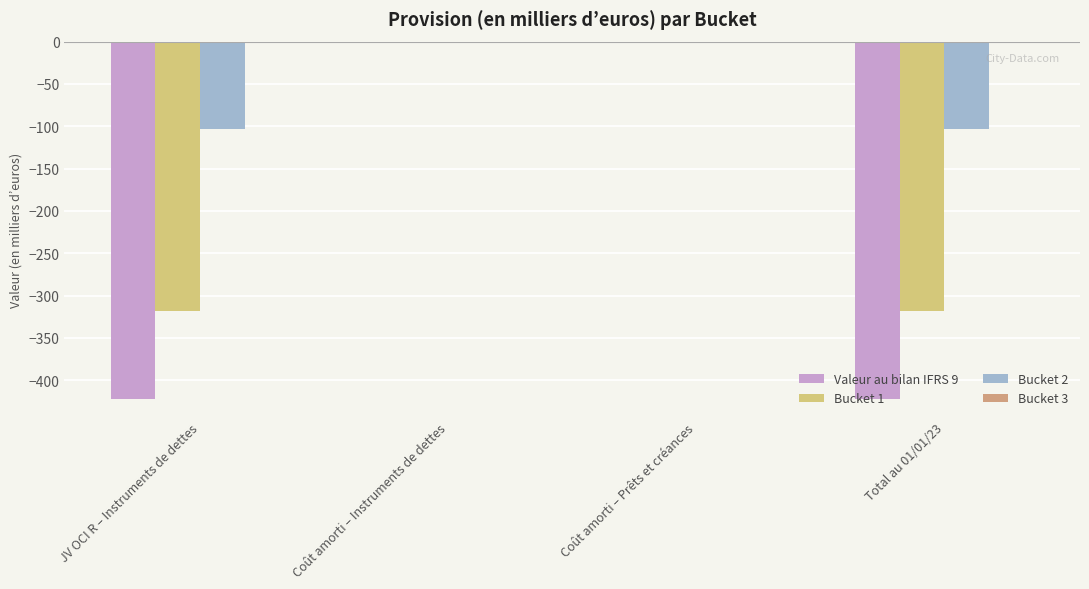

True or false: Bucket 1 has a value of 0 at Coût amorti – Instruments de dettes.

True